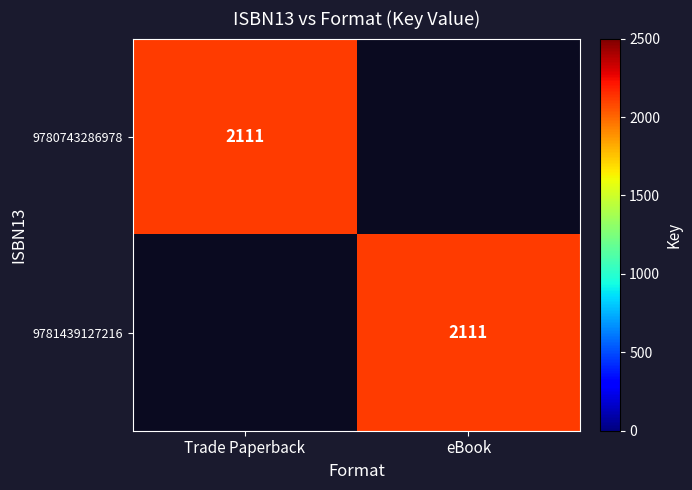

The value of 9780743286978 at Trade Paperback is 2111. True or false?

True